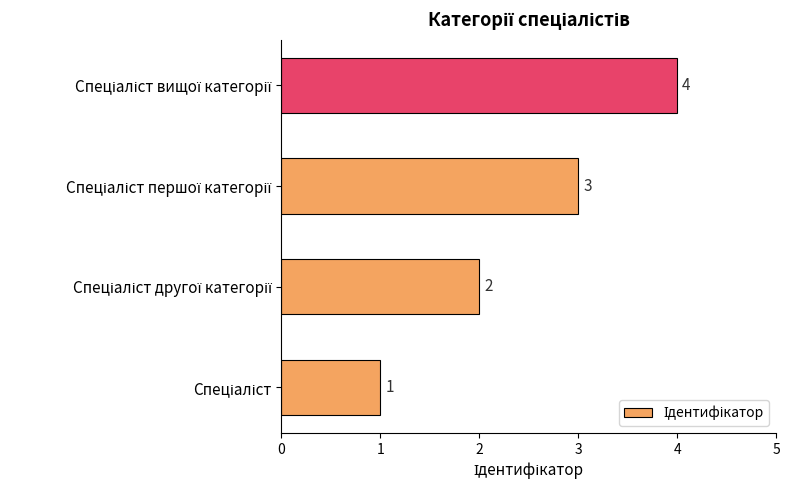

What is the difference between the maximum and minimum values?

3